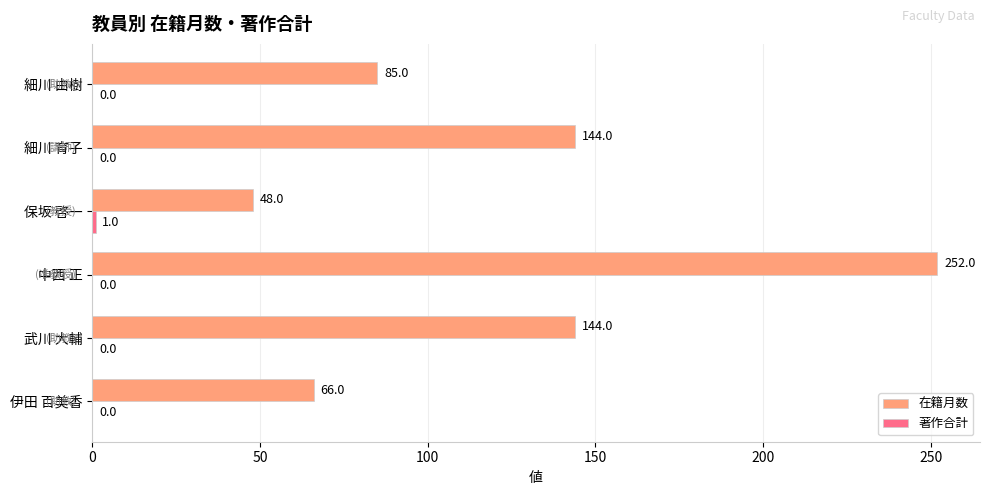

Which series has the widest spread of values?

在籍月数